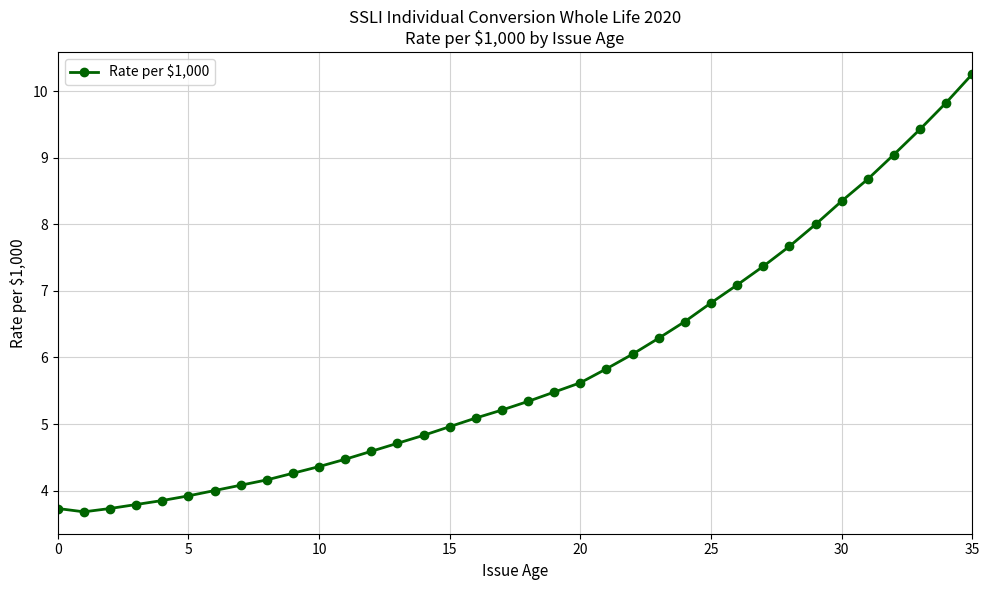

What is the maximum value shown in the chart?

10.3